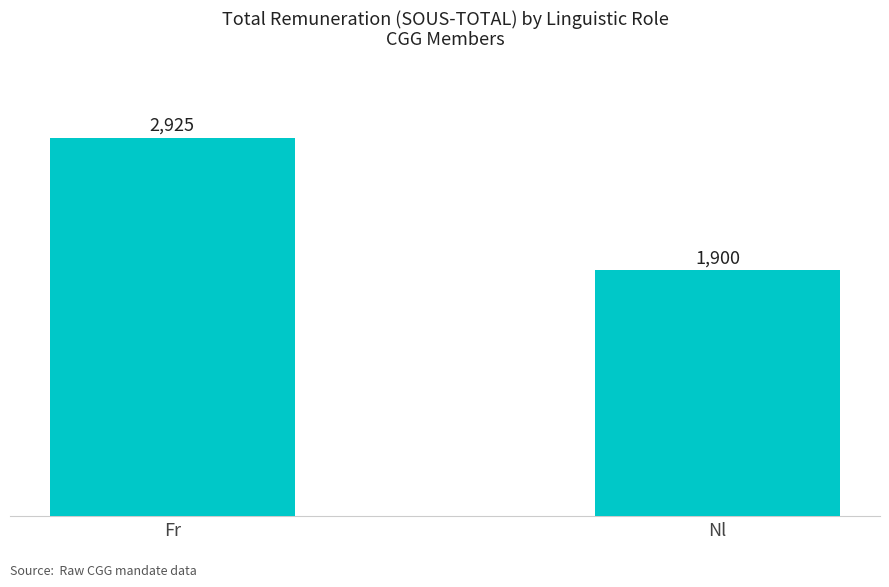

How many bars are there in total?

2